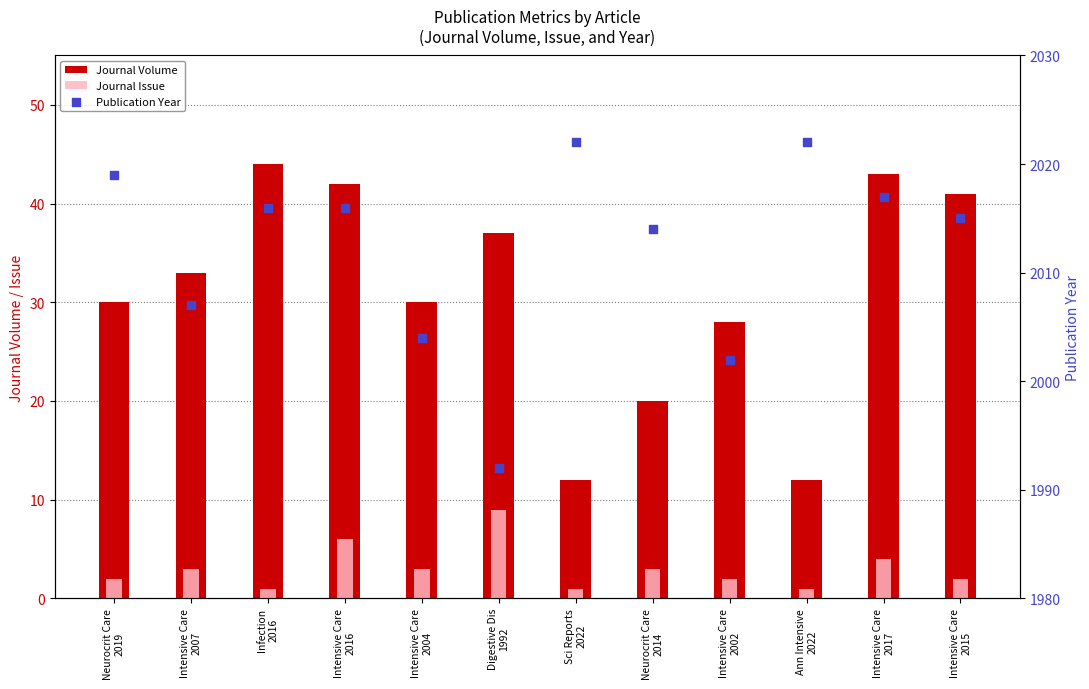

Which series has the largest Y range (max minus min)?

Journal Volume